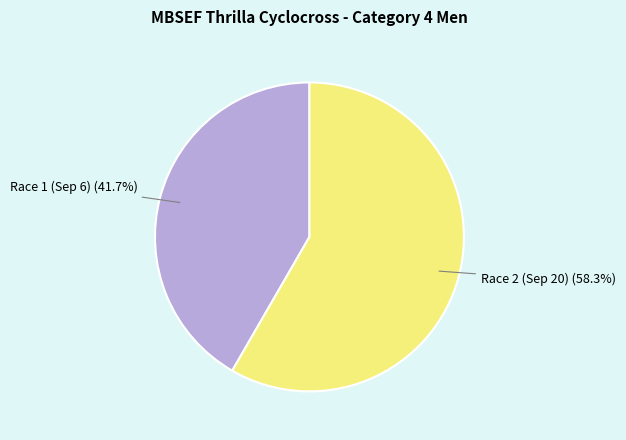

Does any single category account for the majority?

Yes